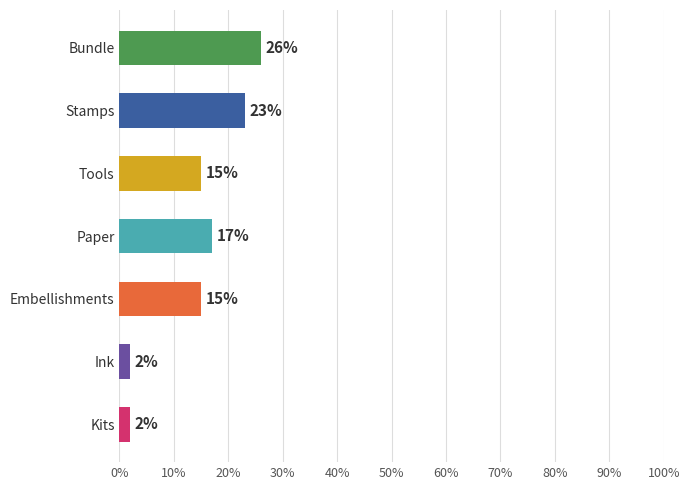

True or false: the data shows 15 at Embellishments.

True